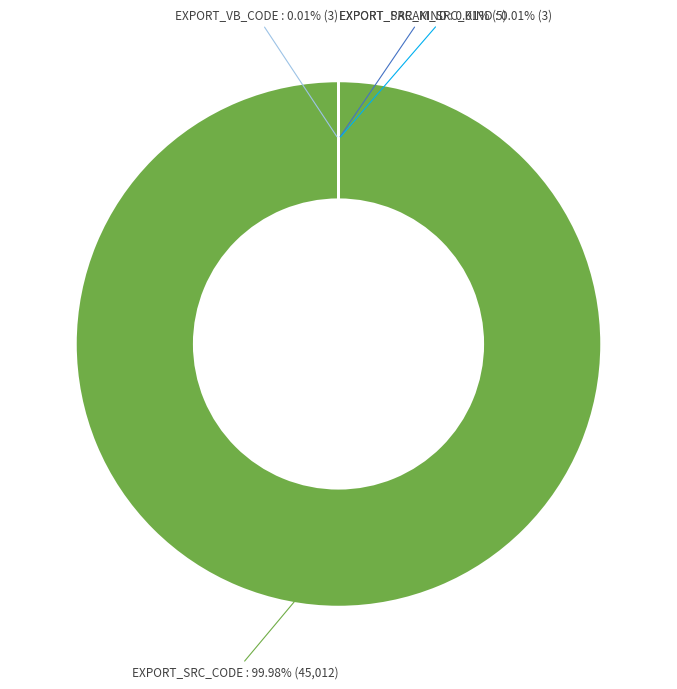

Is there any slice that represents more than half of the pie?

Yes